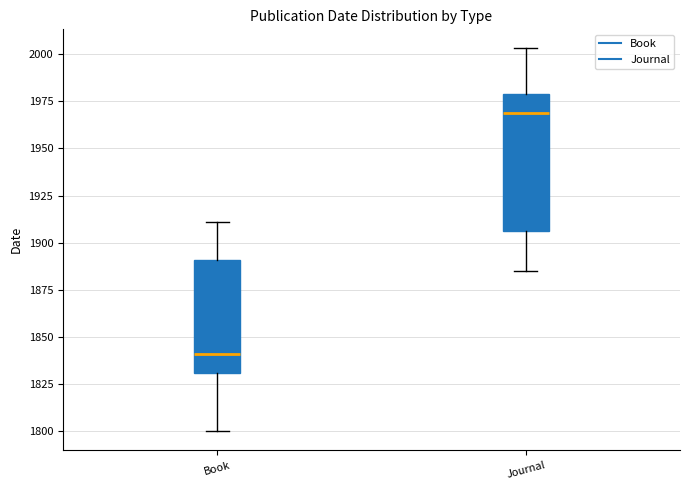

Reading left to right, transcribe this box plot: for each box, give where its median line is, the range the box spans, and where its two whiskers end, as read against the y-axis. The values are not printed on the chart, so give them approximately, as read against the axis.

Book: median 1840, box 1830 to 1890, whiskers 1800 to 1910
Journal: median 1970, box 1905 to 1980, whiskers 1885 to 2005